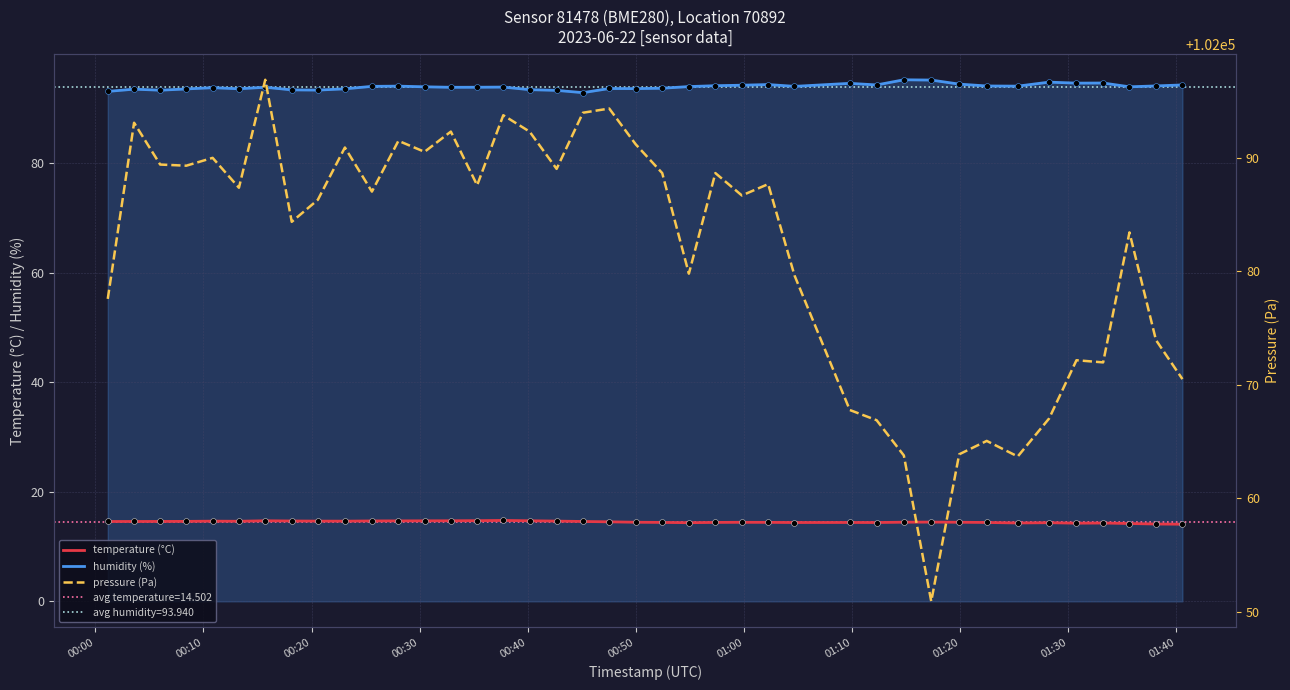

What are all the series names shown in the legend?

temperature (°C), humidity (%), pressure (Pa)